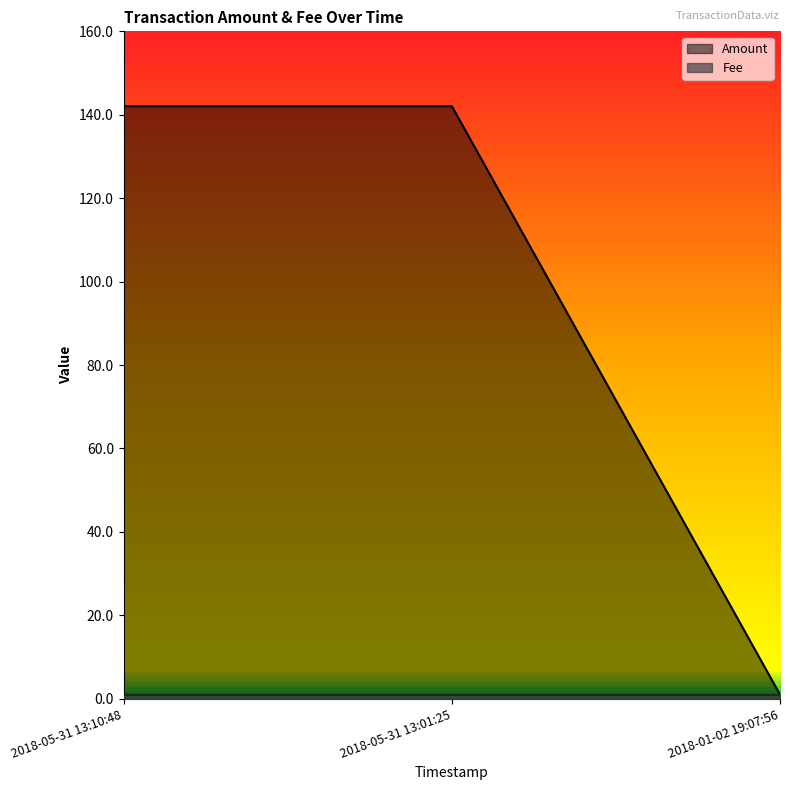

What is the greatest value displayed?

142.1